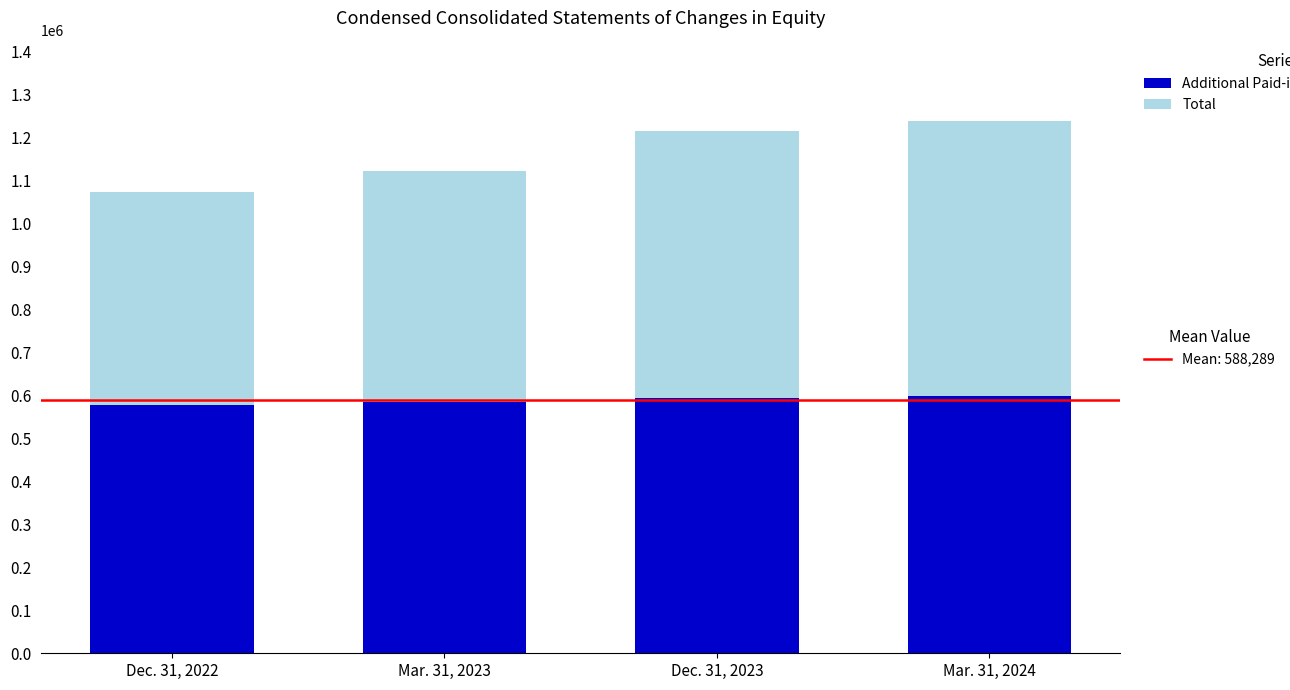

What is the total value across all series at Dec. 31, 2023?

1213455